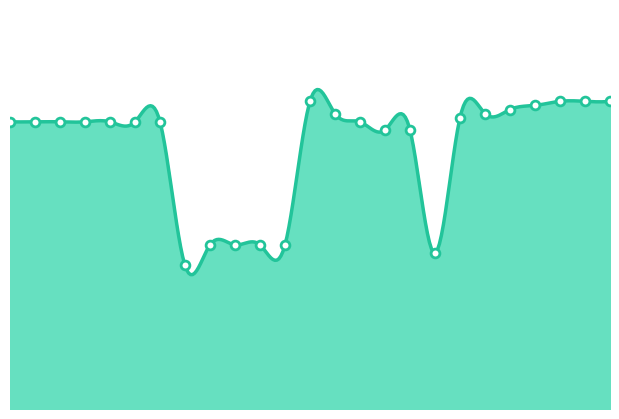

What is the change in value from 5 to 20?

+3